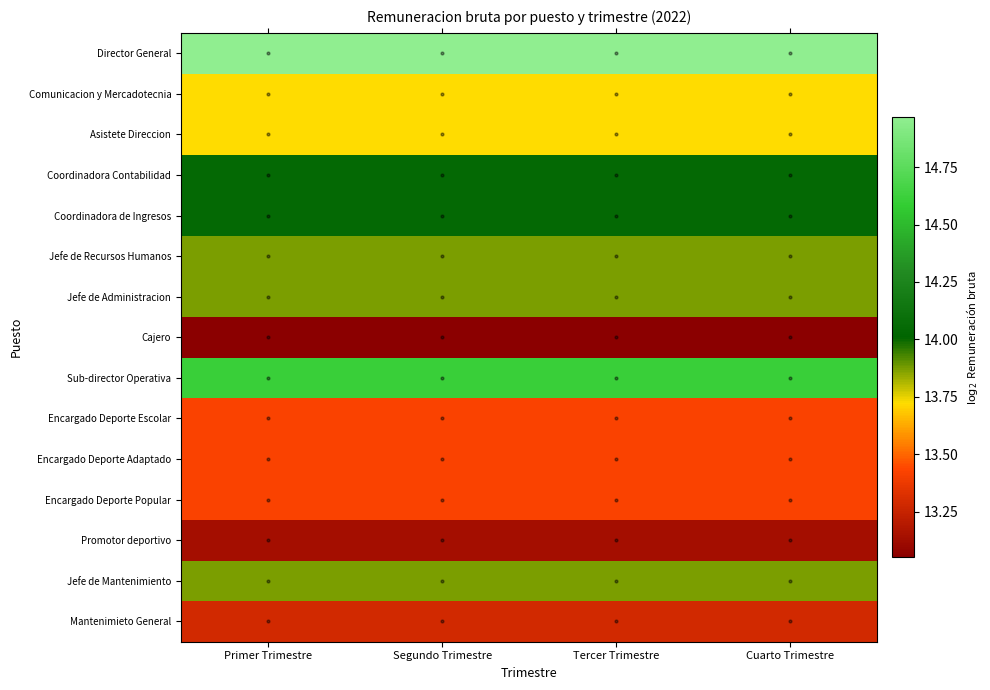

Reading right to left, list all the values displayed in this chart.

Director General: Cuarto Trimestre=15.0	Tercer Trimestre=15.0	Segundo Trimestre=15.0	Primer Trimestre=15.0
Comunicacion y Mercadotecnia: Cuarto Trimestre=13.7	Tercer Trimestre=13.7	Segundo Trimestre=13.7	Primer Trimestre=13.7
Asistete Direccion: Cuarto Trimestre=13.7	Tercer Trimestre=13.7	Segundo Trimestre=13.7	Primer Trimestre=13.7
Coordinadora Contabilidad: Cuarto Trimestre=14.1	Tercer Trimestre=14.1	Segundo Trimestre=14.1	Primer Trimestre=14.1
Coordinadora de Ingresos: Cuarto Trimestre=14.1	Tercer Trimestre=14.1	Segundo Trimestre=14.1	Primer Trimestre=14.1
Jefe de Recursos Humanos: Cuarto Trimestre=13.9	Tercer Trimestre=13.9	Segundo Trimestre=13.9	Primer Trimestre=13.9
Jefe de Administracion: Cuarto Trimestre=13.9	Tercer Trimestre=13.9	Segundo Trimestre=13.9	Primer Trimestre=13.9
Cajero: Cuarto Trimestre=13.1	Tercer Trimestre=13.1	Segundo Trimestre=13.1	Primer Trimestre=13.1
Sub-director Operativa: Cuarto Trimestre=14.6	Tercer Trimestre=14.6	Segundo Trimestre=14.6	Primer Trimestre=14.6
Encargado Deporte Escolar: Cuarto Trimestre=13.4	Tercer Trimestre=13.4	Segundo Trimestre=13.4	Primer Trimestre=13.4
Encargado Deporte Adaptado: Cuarto Trimestre=13.4	Tercer Trimestre=13.4	Segundo Trimestre=13.4	Primer Trimestre=13.4
Encargado Deporte Popular: Cuarto Trimestre=13.4	Tercer Trimestre=13.4	Segundo Trimestre=13.4	Primer Trimestre=13.4
Promotor deportivo: Cuarto Trimestre=13.1	Tercer Trimestre=13.1	Segundo Trimestre=13.1	Primer Trimestre=13.1
Jefe de Mantenimiento: Cuarto Trimestre=13.9	Tercer Trimestre=13.9	Segundo Trimestre=13.9	Primer Trimestre=13.9
Mantenimieto General: Cuarto Trimestre=13.3	Tercer Trimestre=13.3	Segundo Trimestre=13.3	Primer Trimestre=13.3